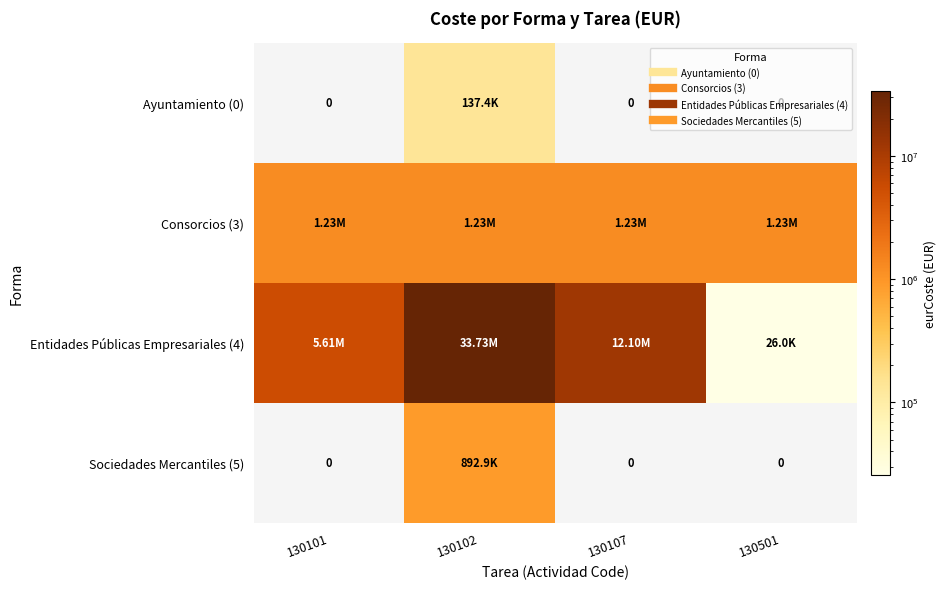

Count the number of categories in the chart.

4